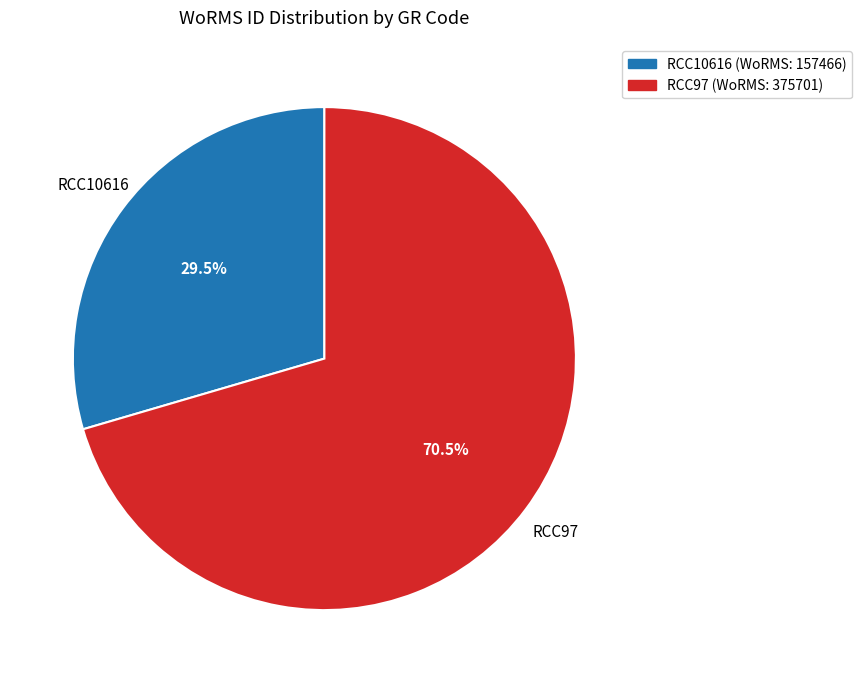

Is the sum of RCC97 and RCC10616 greater than half?

Yes